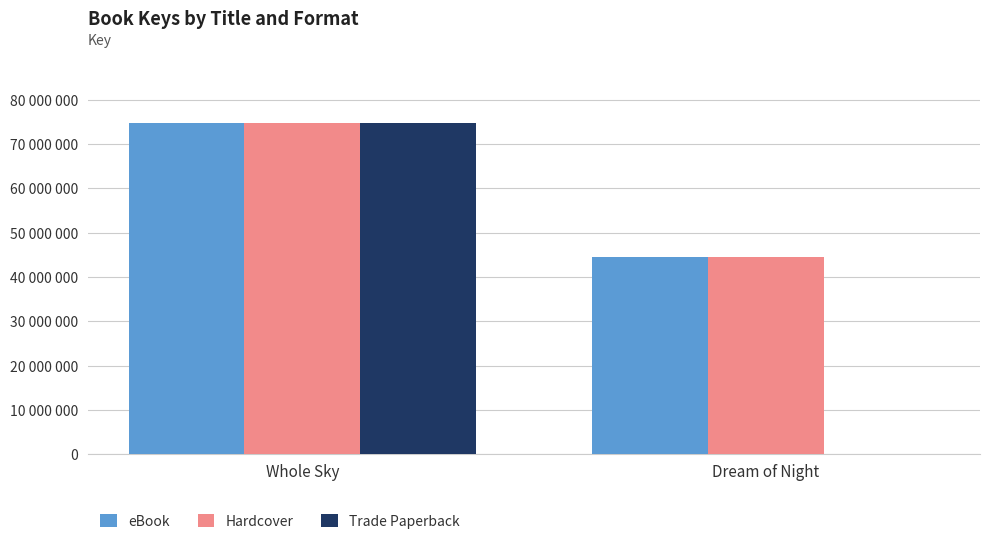

The Hardcover series shows 74656610 at Whole Sky. True or false?

True